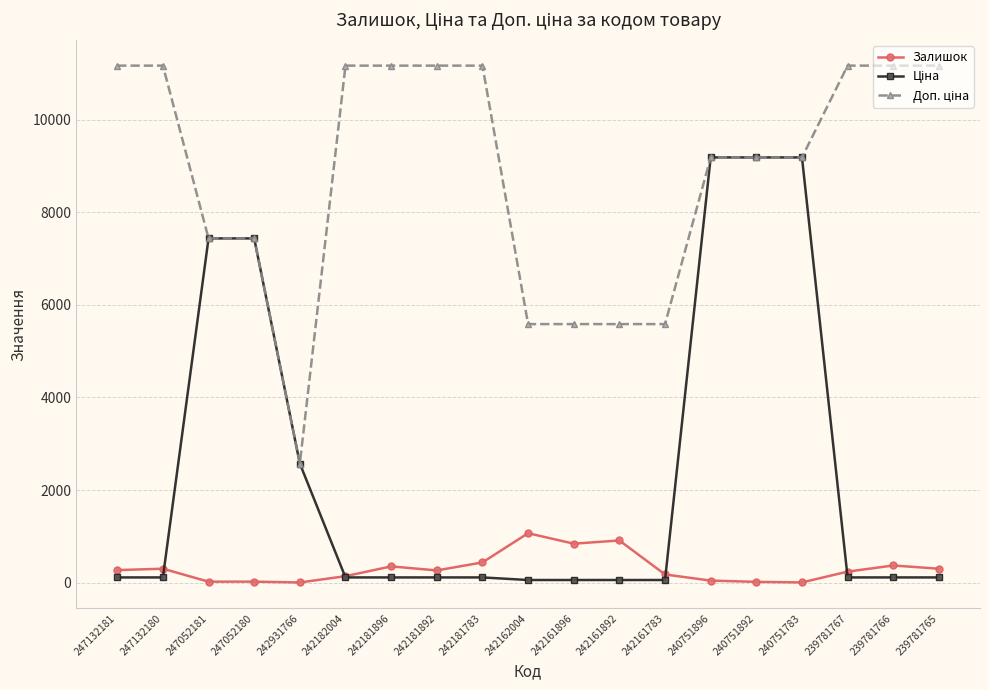

True or false: Залишок has more than 2 interior local peaks.

True